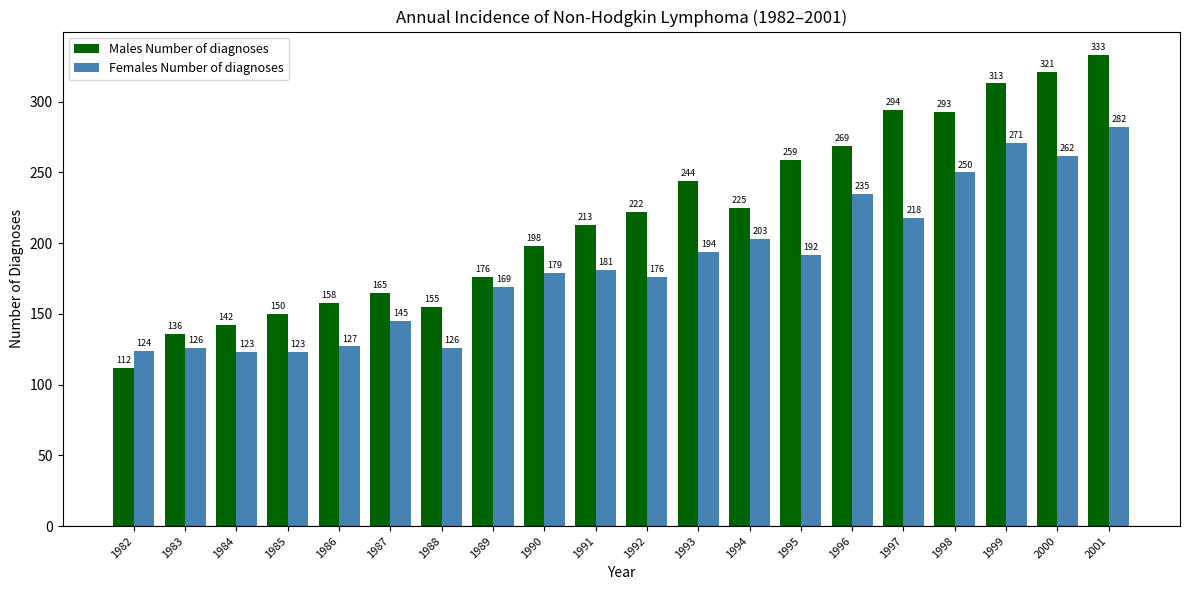

What is the total value across all series at 1987?

310